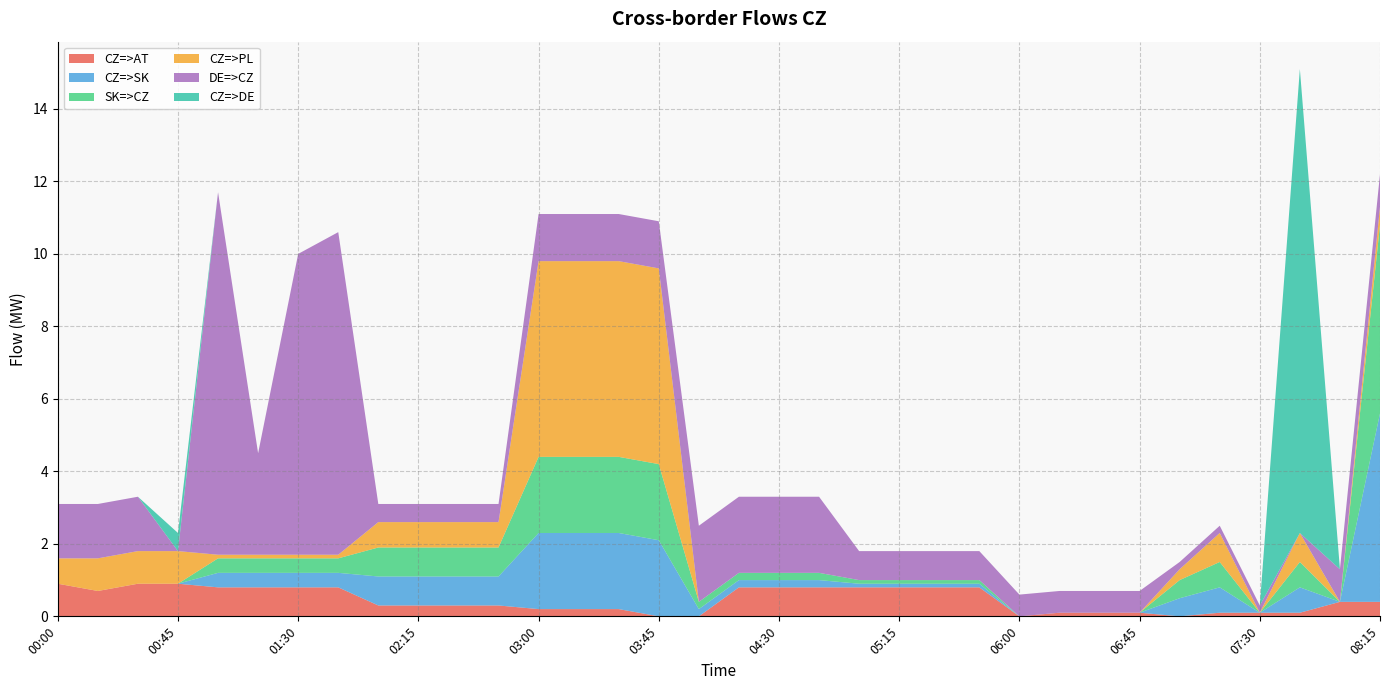

Reading right to left, what are all the values shown in this chart?

CZ=>AT: 08:15=0.4	08:00=0.4	07:45=0.1	07:30=0.1	07:15=0.1	07:00=0.0	06:45=0.1	06:30=0.1	06:15=0.1	06:00=0.0	05:45=0.8	05:30=0.8	05:15=0.8	05:00=0.8	04:45=0.8	04:30=0.8	04:15=0.8	04:00=0.0	03:45=0.0	03:30=0.2	03:15=0.2	03:00=0.2	02:45=0.3	02:30=0.3	02:15=0.3	02:00=0.3	01:45=0.8	01:30=0.8	01:15=0.8	01:00=0.8	00:45=0.9	00:30=0.9	00:15=0.7	00:00=0.9
CZ=>SK: 08:15=5.2	08:00=0.0	07:45=0.7	07:30=0.0	07:15=0.7	07:00=0.5	06:45=0.0	06:30=0.0	06:15=0.0	06:00=0.0	05:45=0.1	05:30=0.1	05:15=0.1	05:00=0.1	04:45=0.2	04:30=0.2	04:15=0.2	04:00=0.2	03:45=2.1	03:30=2.1	03:15=2.1	03:00=2.1	02:45=0.8	02:30=0.8	02:15=0.8	02:00=0.8	01:45=0.4	01:30=0.4	01:15=0.4	01:00=0.4	00:45=0.0	00:30=0.0	00:15=0.0	00:00=0.0
SK=>CZ: 08:15=5.2	08:00=0.0	07:45=0.7	07:30=0.0	07:15=0.7	07:00=0.5	06:45=0.0	06:30=0.0	06:15=0.0	06:00=0.0	05:45=0.1	05:30=0.1	05:15=0.1	05:00=0.1	04:45=0.2	04:30=0.2	04:15=0.2	04:00=0.2	03:45=2.1	03:30=2.1	03:15=2.1	03:00=2.1	02:45=0.8	02:30=0.8	02:15=0.8	02:00=0.8	01:45=0.4	01:30=0.4	01:15=0.4	01:00=0.4	00:45=0.0	00:30=0.0	00:15=0.0	00:00=0.0
CZ=>PL: 08:15=0.5	08:00=0.0	07:45=0.8	07:30=0.0	07:15=0.8	07:00=0.3	06:45=0.0	06:30=0.0	06:15=0.0	06:00=0.0	05:45=0.0	05:30=0.0	05:15=0.0	05:00=0.0	04:45=0.0	04:30=0.0	04:15=0.0	04:00=0.0	03:45=5.4	03:30=5.4	03:15=5.4	03:00=5.4	02:45=0.7	02:30=0.7	02:15=0.7	02:00=0.7	01:45=0.1	01:30=0.1	01:15=0.1	01:00=0.1	00:45=0.9	00:30=0.9	00:15=0.9	00:00=0.7
DE=>CZ: 08:15=0.9	08:00=0.9	07:45=0.0	07:30=0.2	07:15=0.2	07:00=0.2	06:45=0.6	06:30=0.6	06:15=0.6	06:00=0.6	05:45=0.8	05:30=0.8	05:15=0.8	05:00=0.8	04:45=2.1	04:30=2.1	04:15=2.1	04:00=2.1	03:45=1.3	03:30=1.3	03:15=1.3	03:00=1.3	02:45=0.5	02:30=0.5	02:15=0.5	02:00=0.5	01:45=8.9	01:30=8.3	01:15=2.8	01:00=10.0	00:45=0.0	00:30=1.5	00:15=1.5	00:00=1.5
CZ=>DE: 08:15=0.0	08:00=0.0	07:45=12.8	07:30=0.0	07:15=0.0	07:00=0.0	06:45=0.0	06:30=0.0	06:15=0.0	06:00=0.0	05:45=0.0	05:30=0.0	05:15=0.0	05:00=0.0	04:45=0.0	04:30=0.0	04:15=0.0	04:00=0.0	03:45=0.0	03:30=0.0	03:15=0.0	03:00=0.0	02:45=0.0	02:30=0.0	02:15=0.0	02:00=0.0	01:45=0.0	01:30=0.0	01:15=0.0	01:00=0.0	00:45=0.5	00:30=0.0	00:15=0.0	00:00=0.0